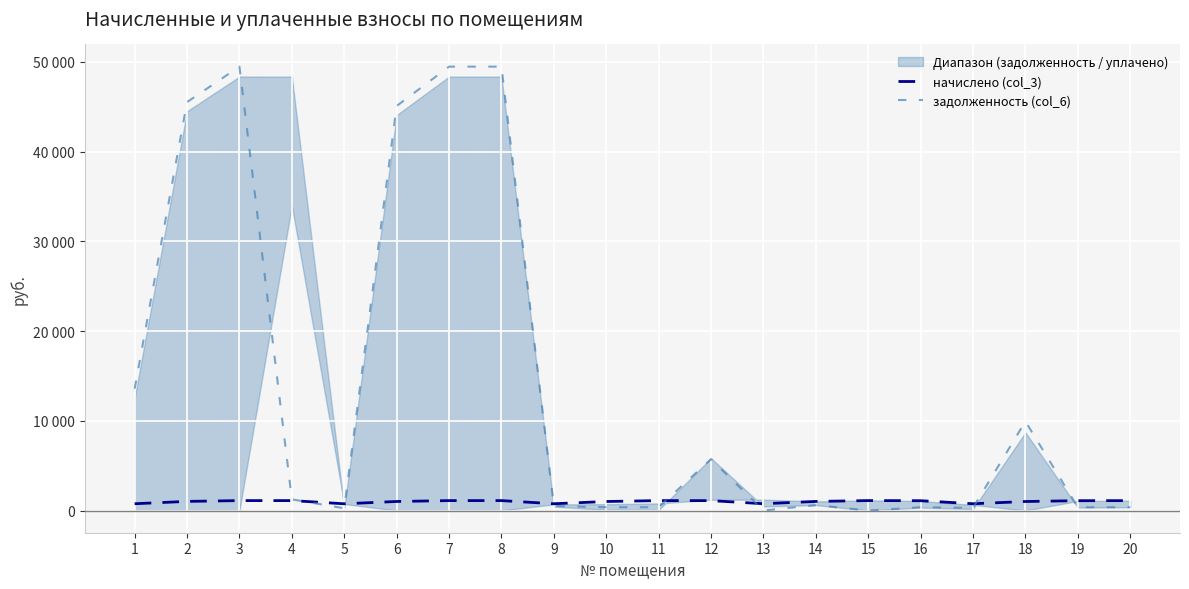

How many intersections are there between начислено (col_3) and задолженность (col_6)?

7